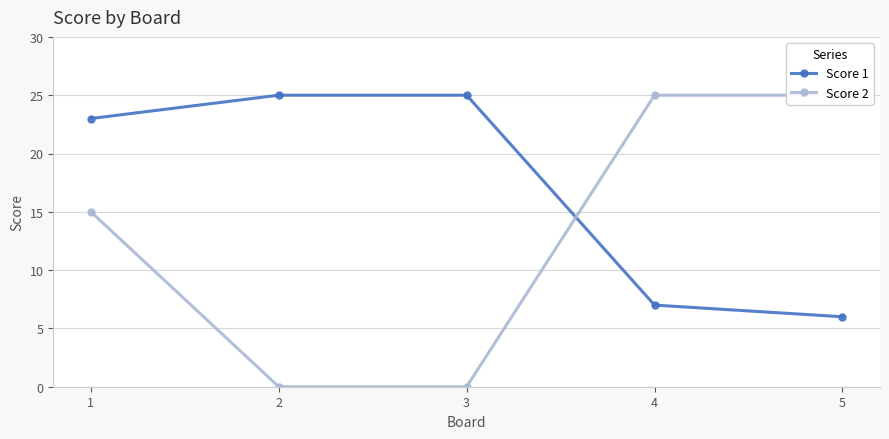

List the series in order of their overall mean, highest first.

Score 1, Score 2